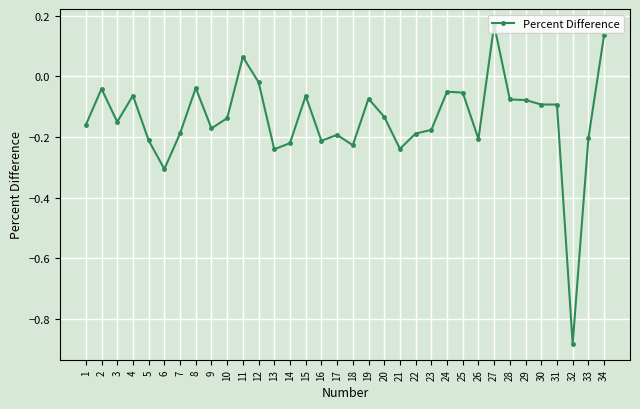

True or false: the data shows -0.1 at 28.

True